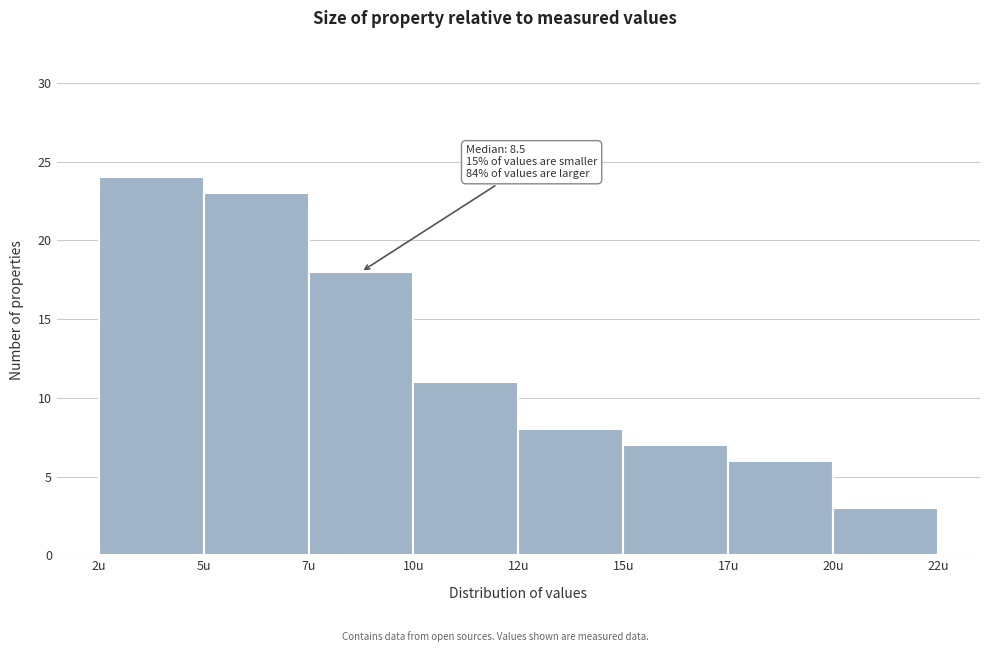

Reading left to right, extract all data points from this chart.

24	23	18	11	8	7	6	3